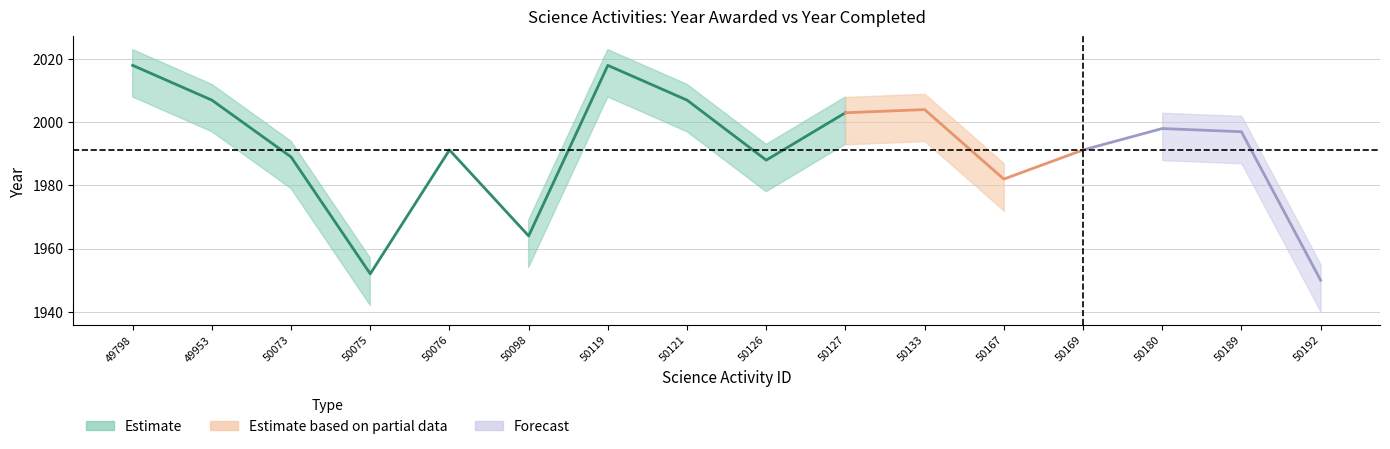

Which series ends up on top after the final intersection of Year completed and Year awarded?

Year completed